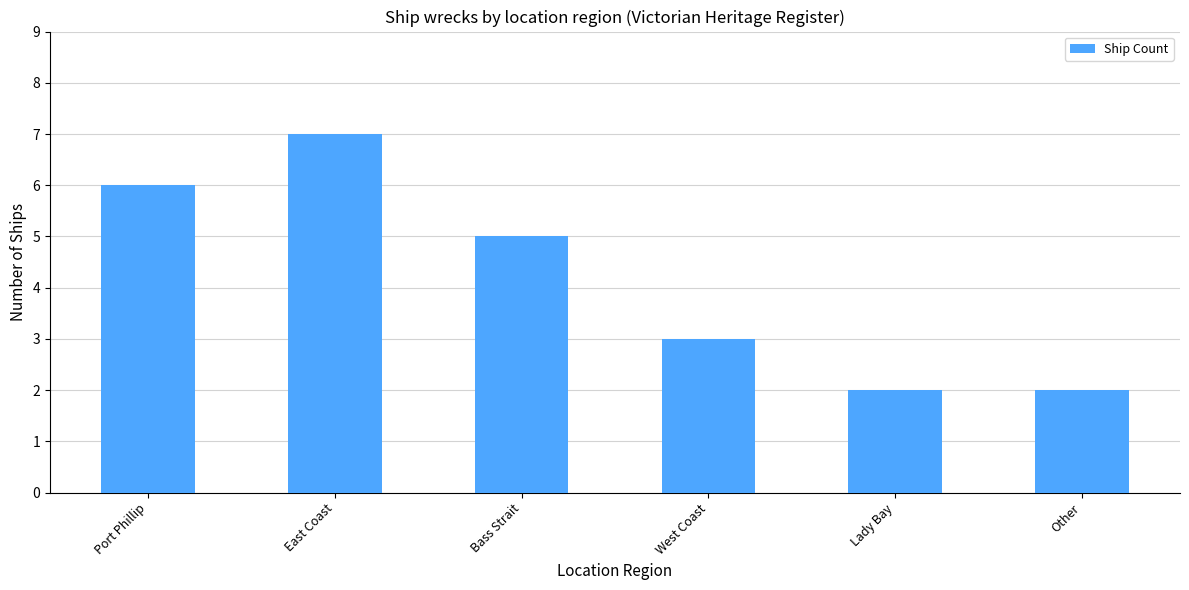

Reading right to left, what are all the values shown in this chart?

Other=2	Lady Bay=2	West Coast=3	Bass Strait=5	East Coast=7	Port Phillip=6